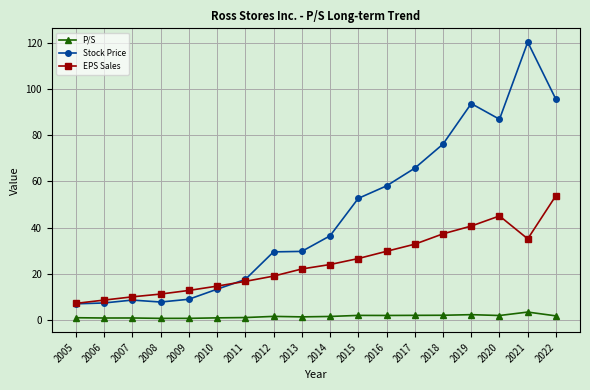

What is the value of the P/S point at the 18th from the left?

1.8